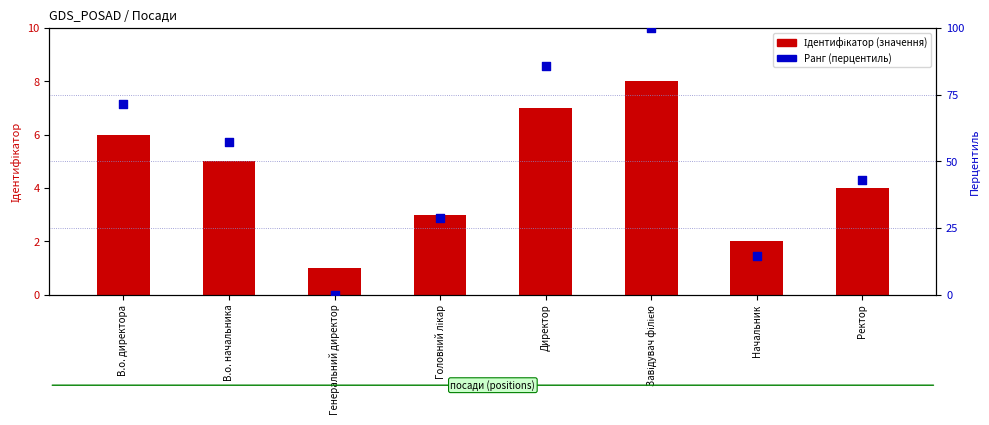

At how many categories does at least one series exceed 6?

7